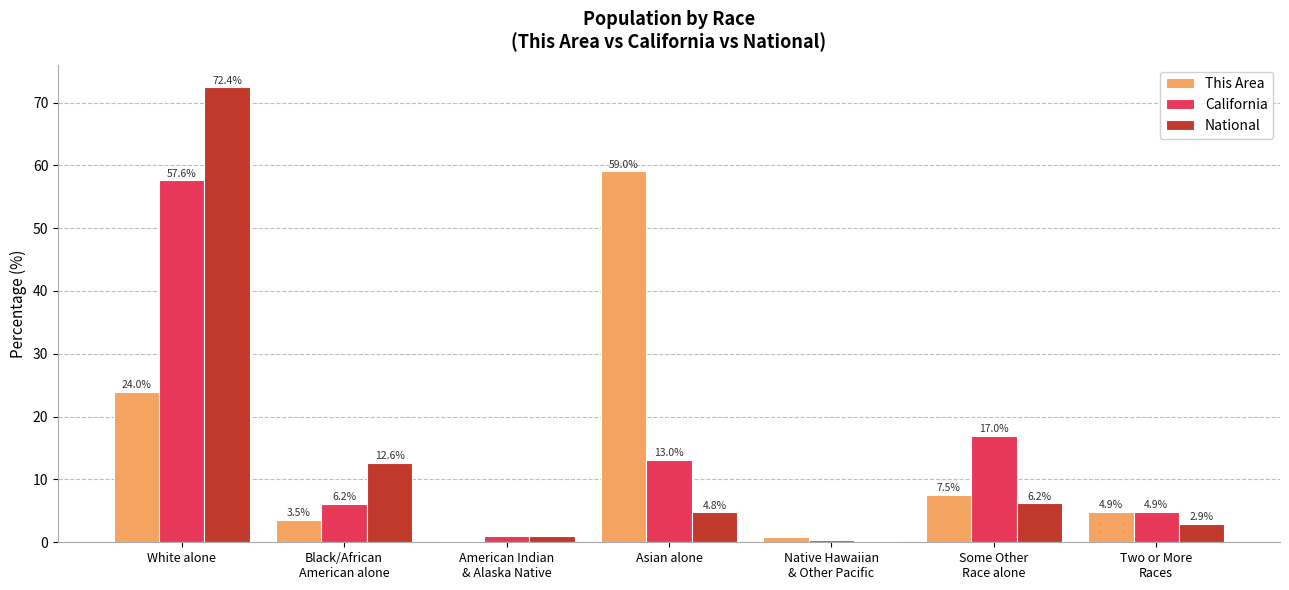

The California series shows 19.7 at Asian alone. True or false?

False